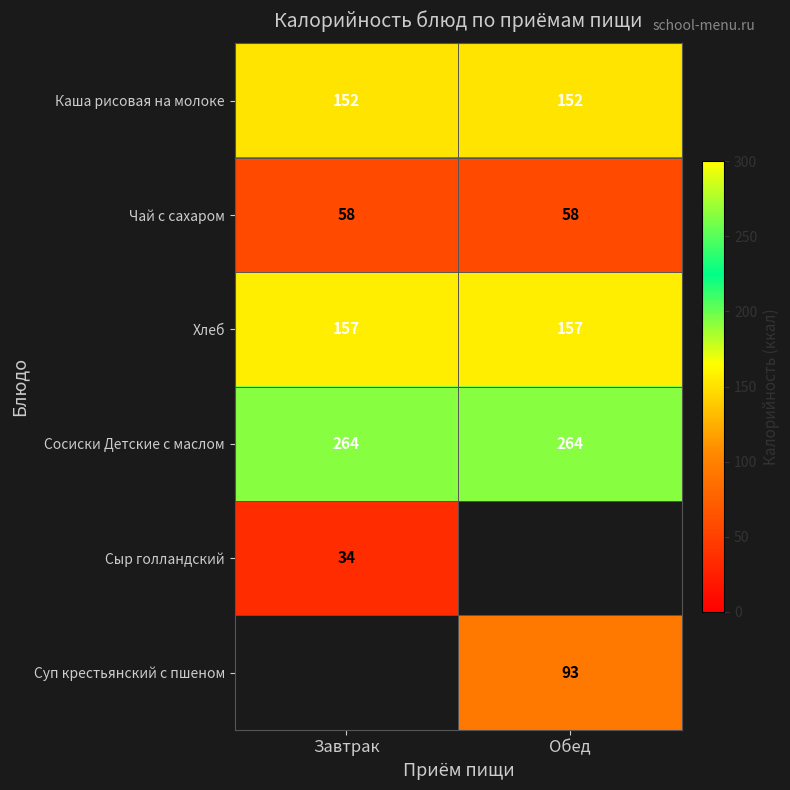

Which has a higher value, Завтрак or Обед?

Завтрак